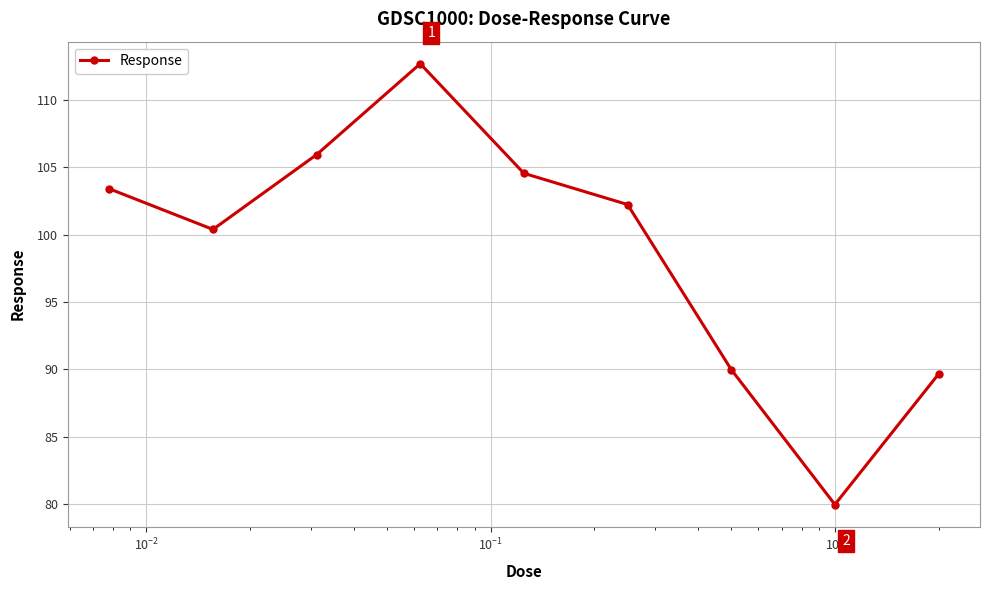

How many lines are shown in the chart?

1